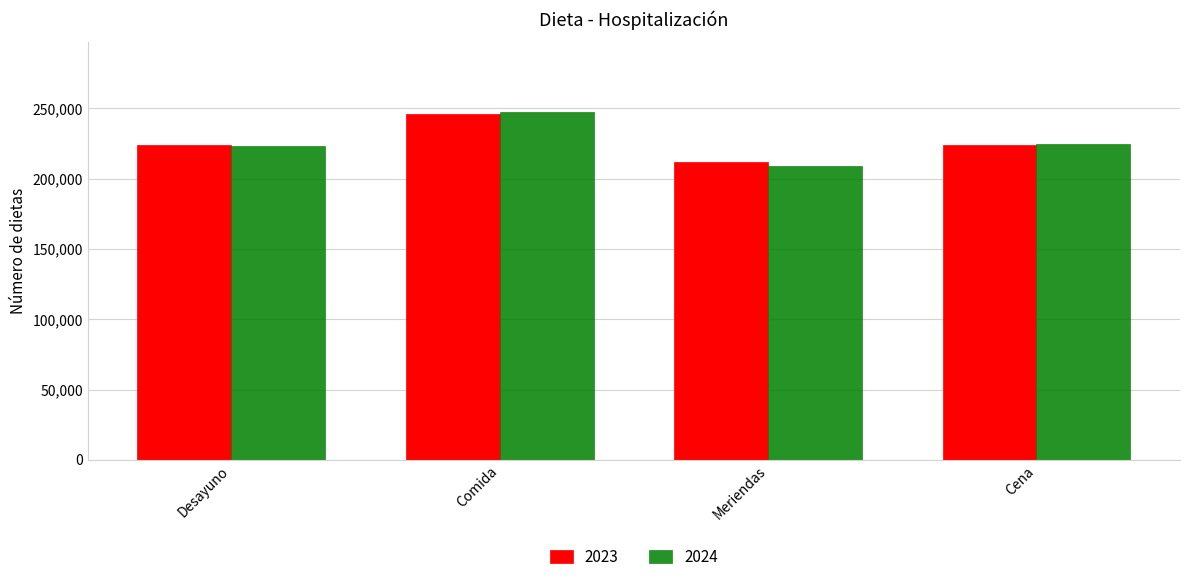

What is the sum of all 2024 values?

904000